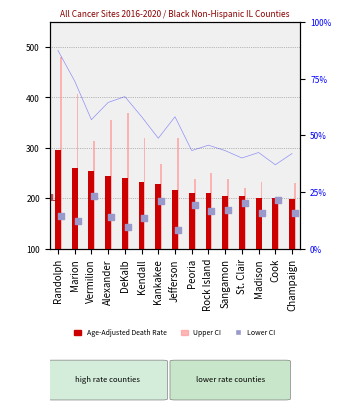

At how many categories does at least one series exceed 208?

14